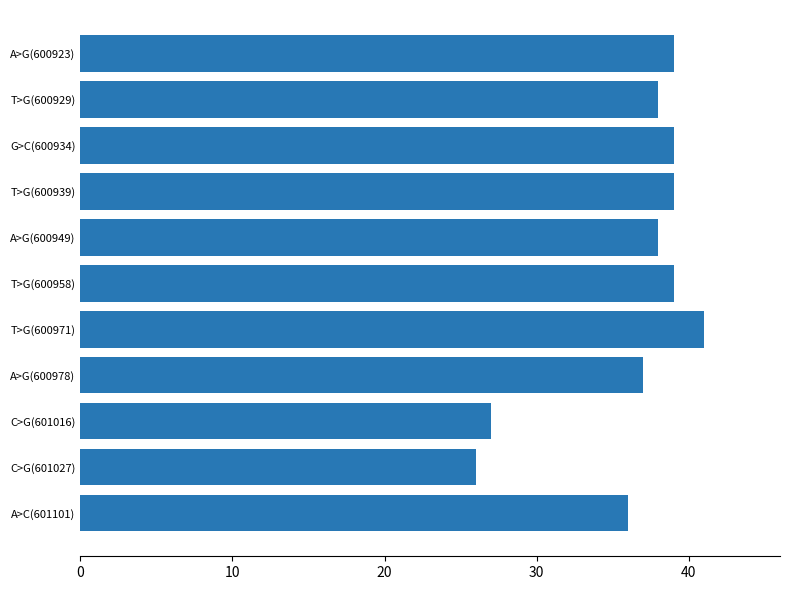

At which label is the value closest to 33?

A>C(601101)